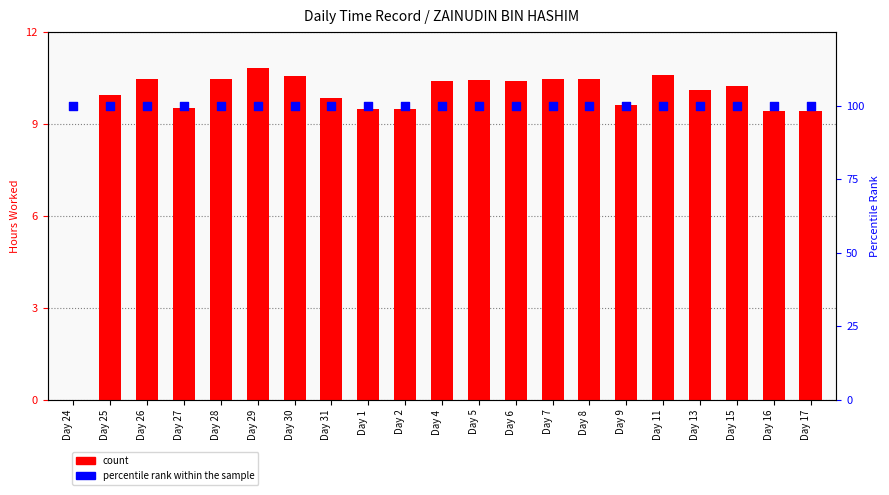

Which series contains the lowest Y value?

count